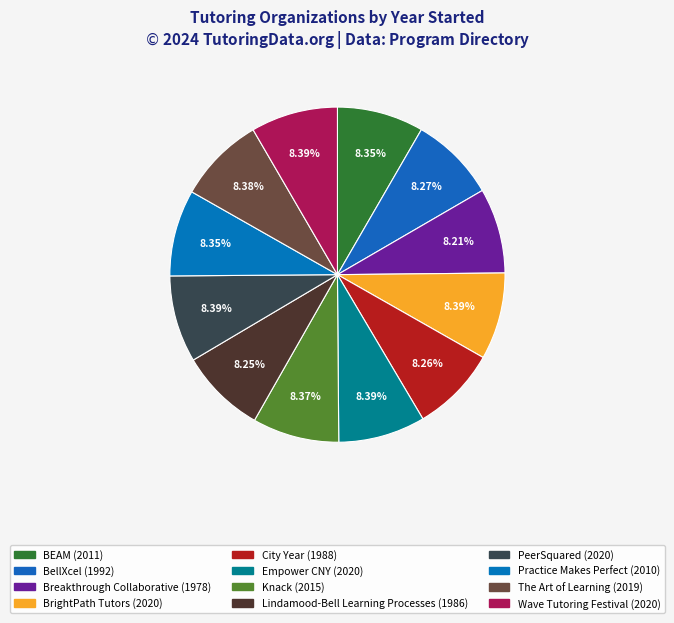

Is there a majority slice in this chart?

No